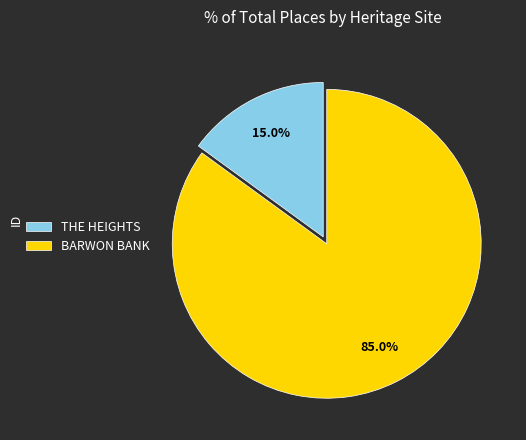

True or false: THE HEIGHTS accounts for 15% of the total.

True